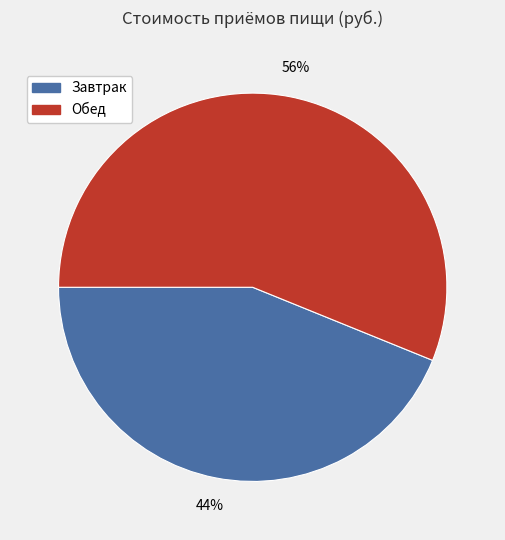

Rank the categories by value from lowest to highest.

Завтрак, Обед